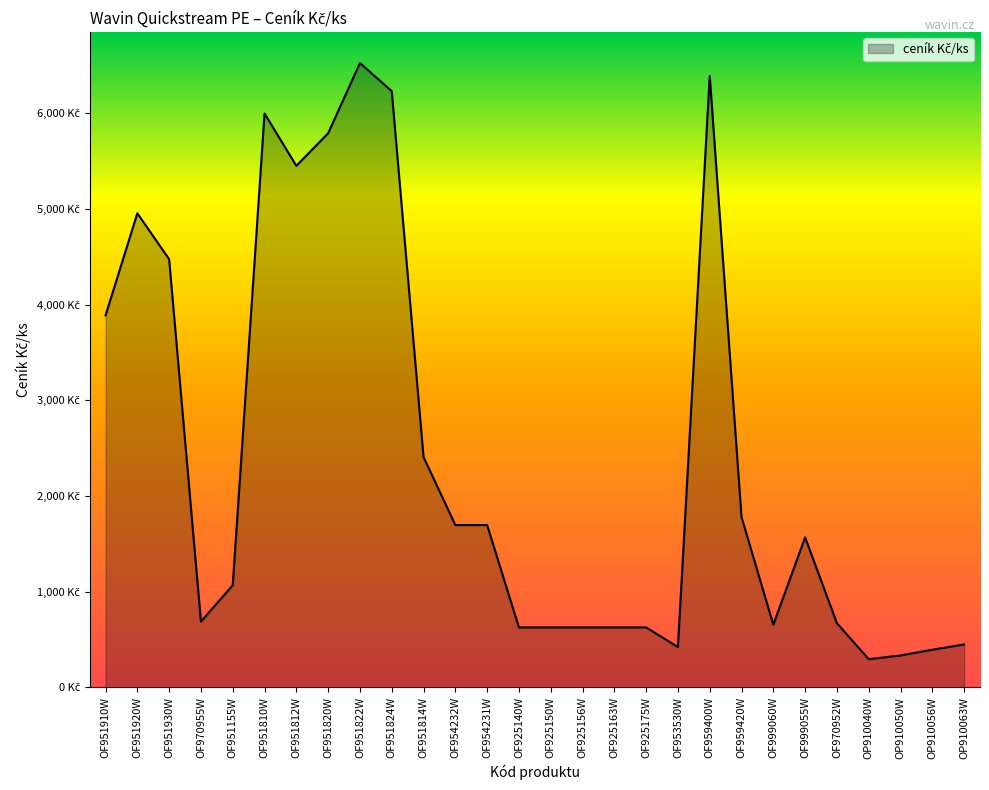

Does the chart have visible grid lines?

No